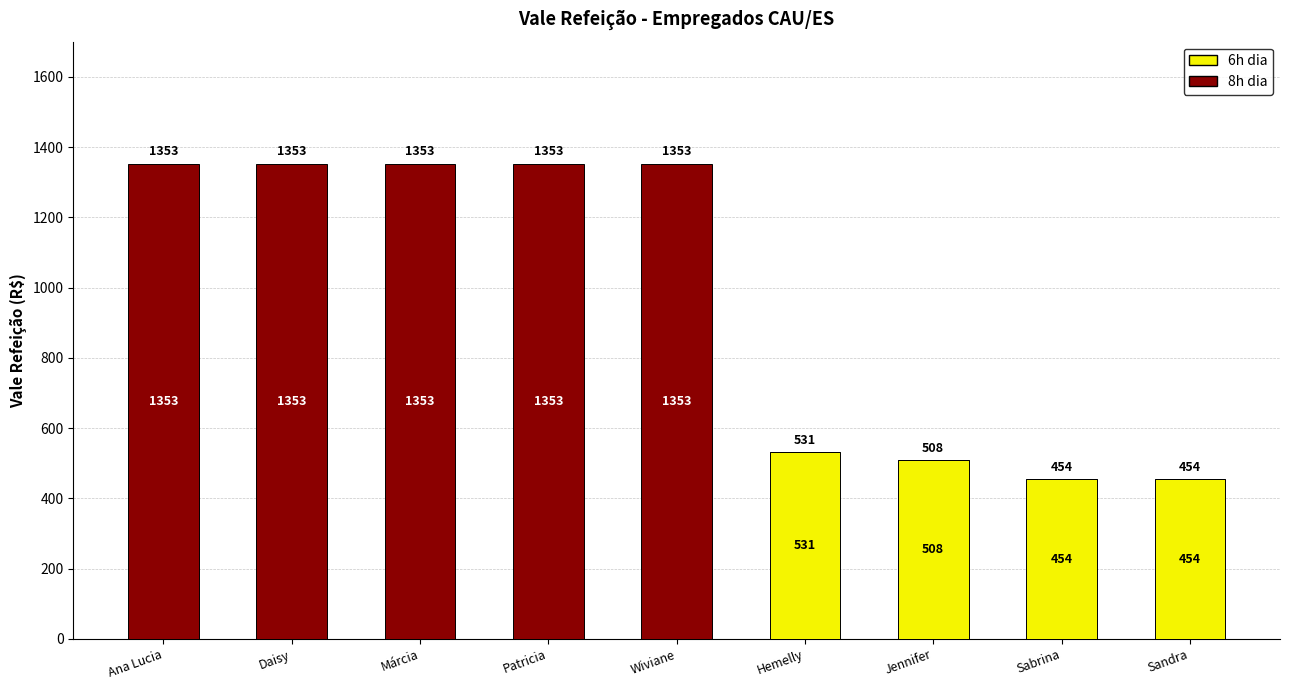

Reading right to left, list the values for the 6h dia series.

Sandra=454	Sabrina=454	Jennifer=508	Hemelly=531	Wiviane=0	Patricia=0	Márcia=0	Daisy=0	Ana Lucia=0